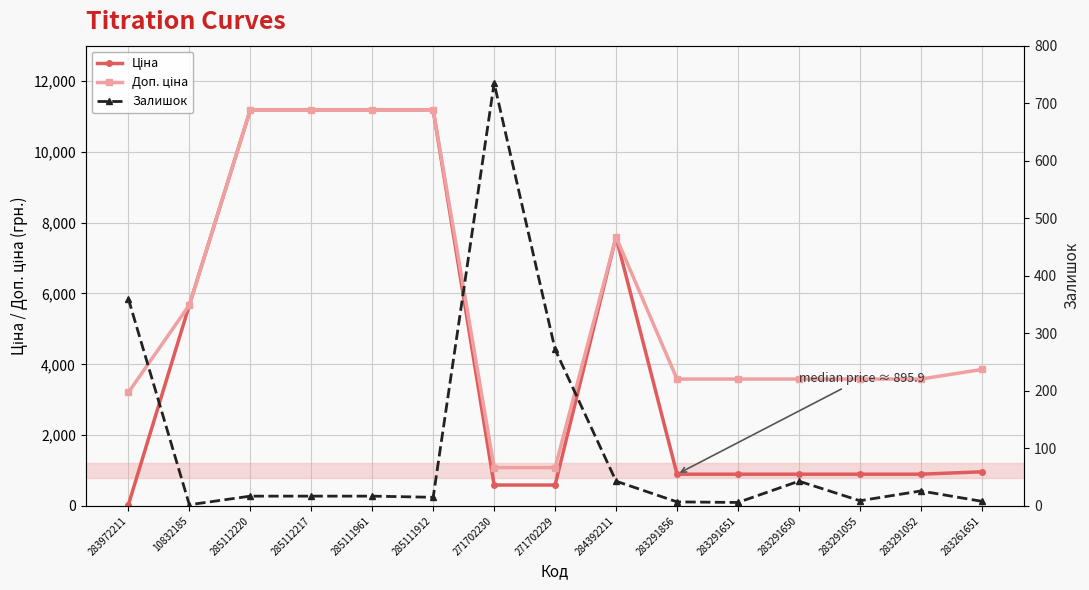

Reading right to left, what are all the values shown in this chart?

Ціна: 963.5	895.9	895.9	895.9	895.9	895.9	7596.5	589.9	589.9	11188.2	11188.2	11188.2	11188.2	5673.8	32.0
Доп. ціна: 3854.0	3583.6	3583.6	3583.6	3583.6	3583.6	7596.5	1081.7	1081.7	11188.2	11188.2	11188.2	11188.2	5673.8	3205.0
Залишок: 8.0	26.0	9.0	43.0	6.0	7.0	43.0	272.0	735.0	15.0	17.0	17.0	17.0	2.0	360.0